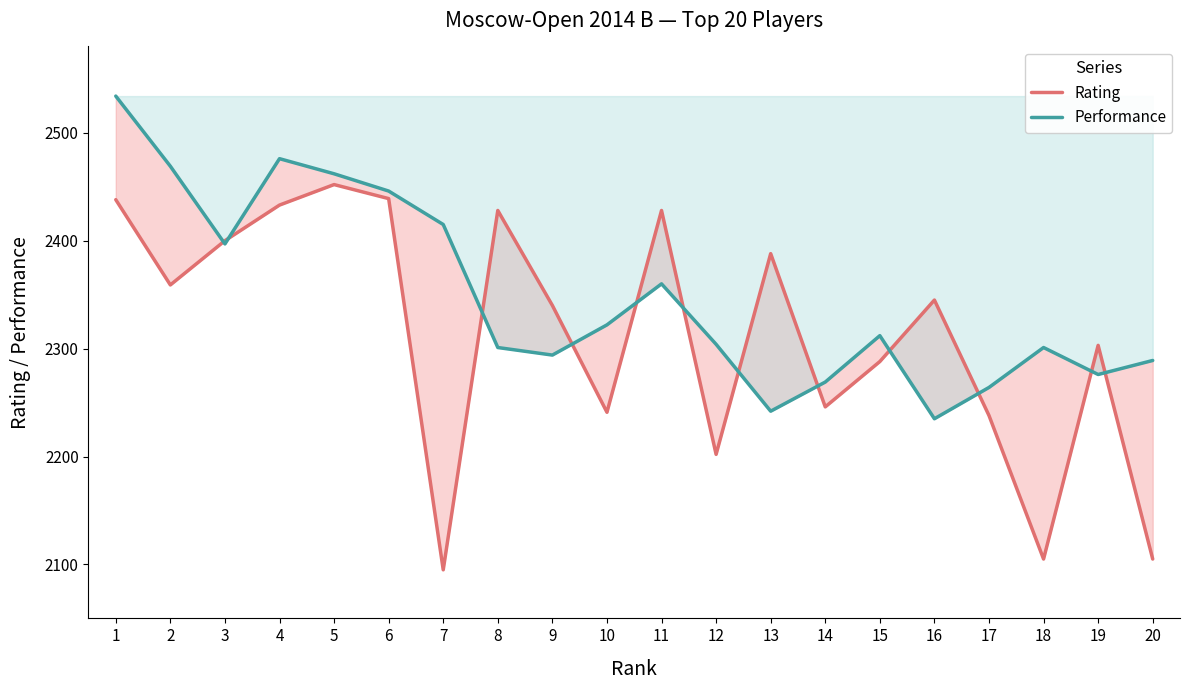

Does the chart have visible grid lines?

No